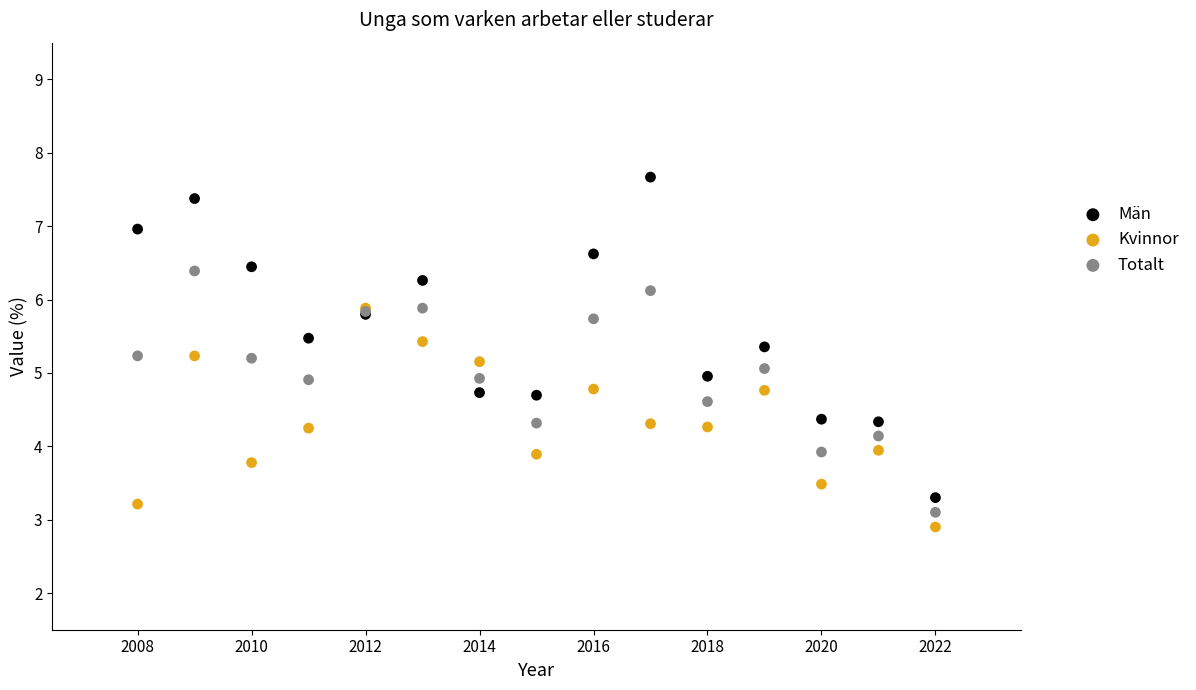

Which series reaches the maximum Y coordinate?

Män